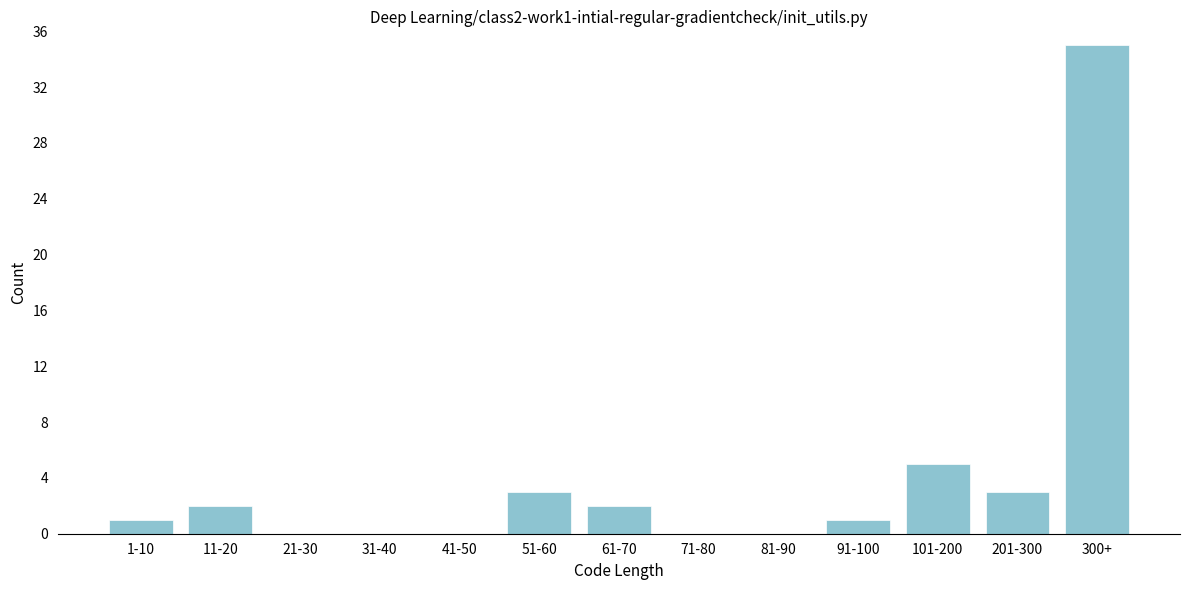

Reading left to right, extract all data points from this chart.

1-10=1	11-20=2	21-30=0	31-40=0	41-50=0	51-60=3	61-70=2	71-80=0	81-90=0	91-100=1	101-200=5	201-300=3	300+=35